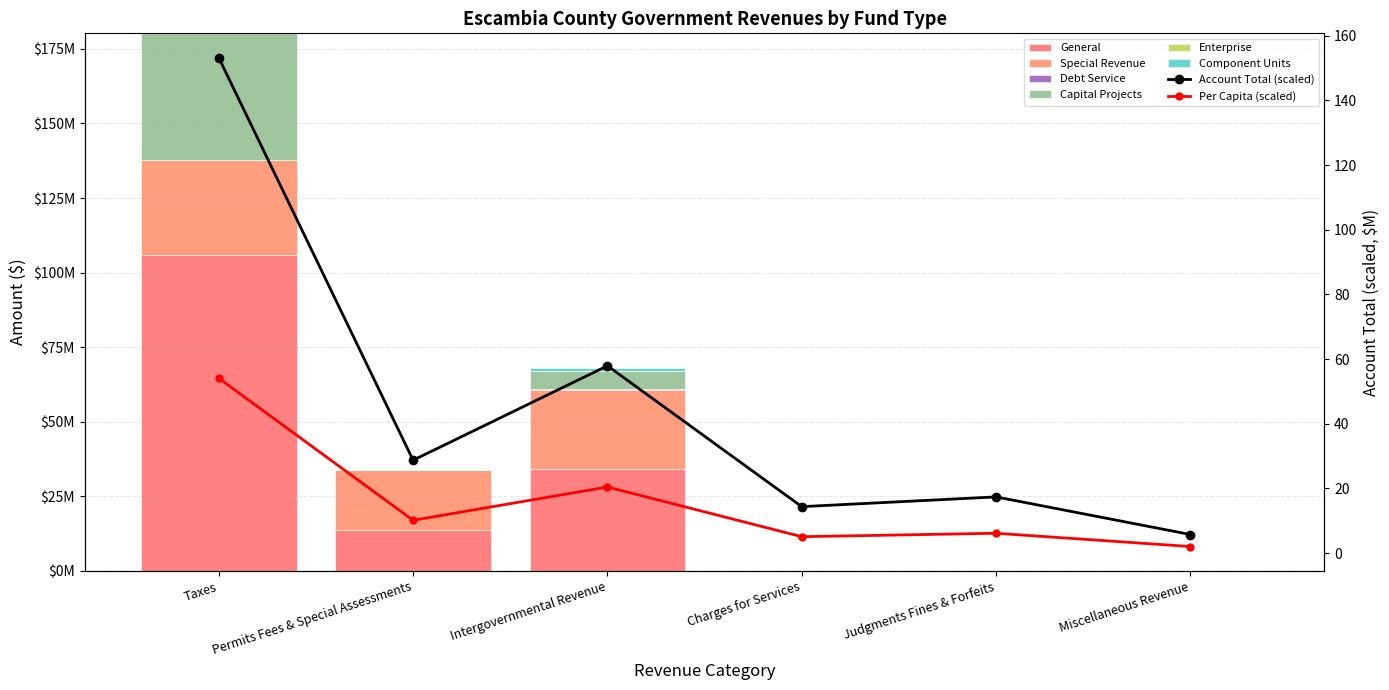

What is the label of the 1st bar from the left?

Taxes